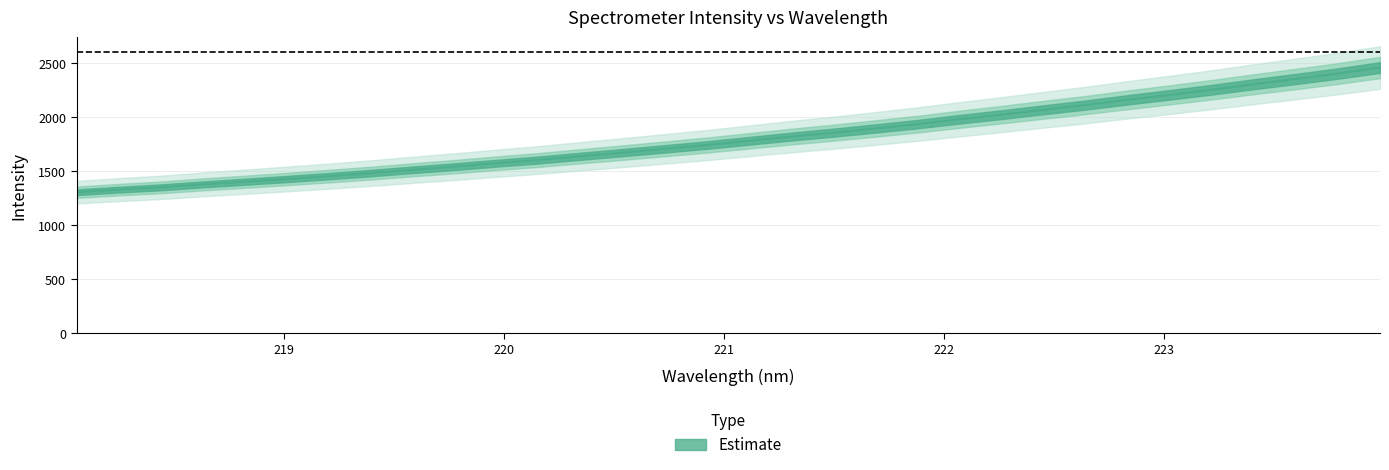

Which label corresponds to the smallest value in the chart?

218.0596